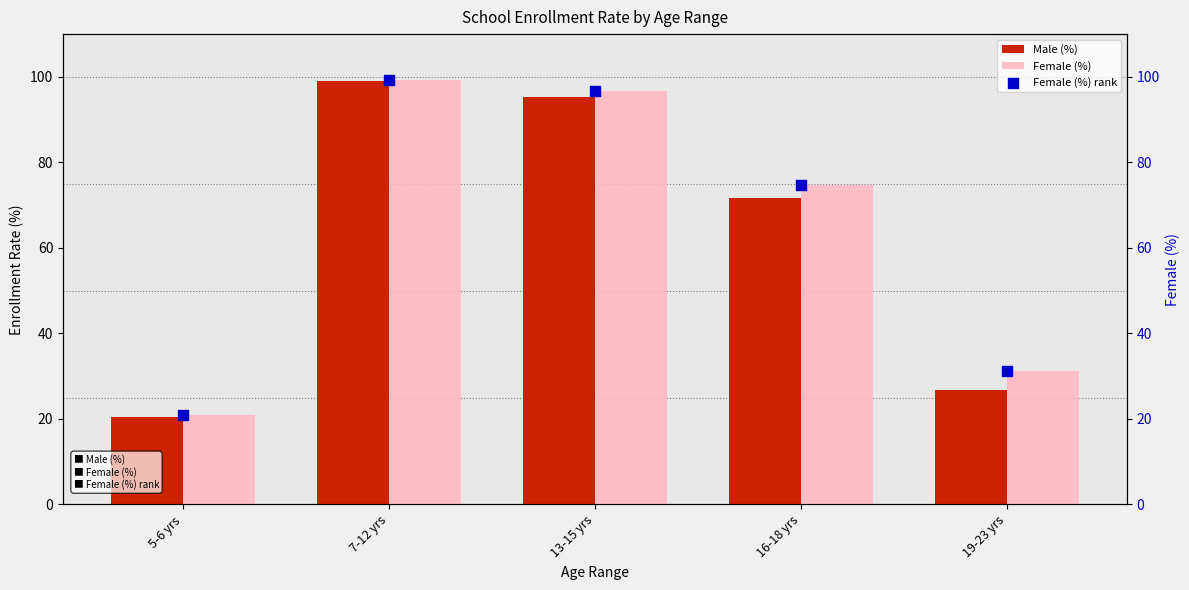

Which series has the largest total across all categories?

Female (%)